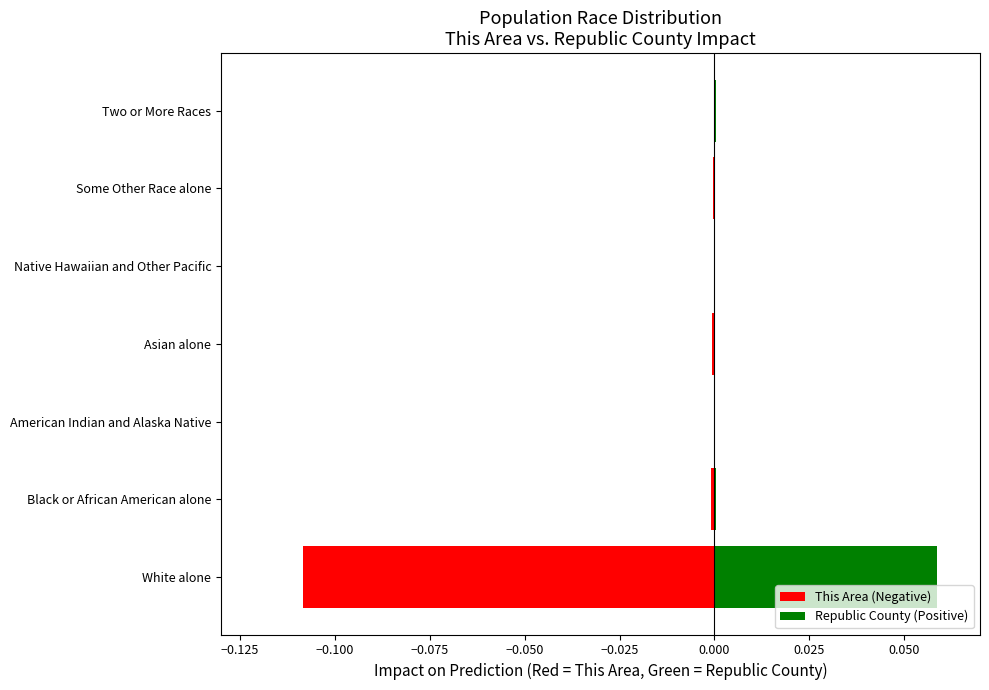

Between Asian alone and Black or African American alone, which is larger?

Asian alone